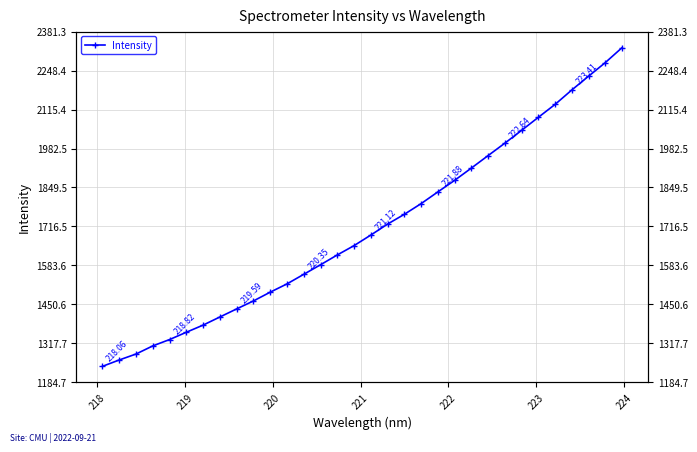

What is the minimum value shown in the chart?

1239.1